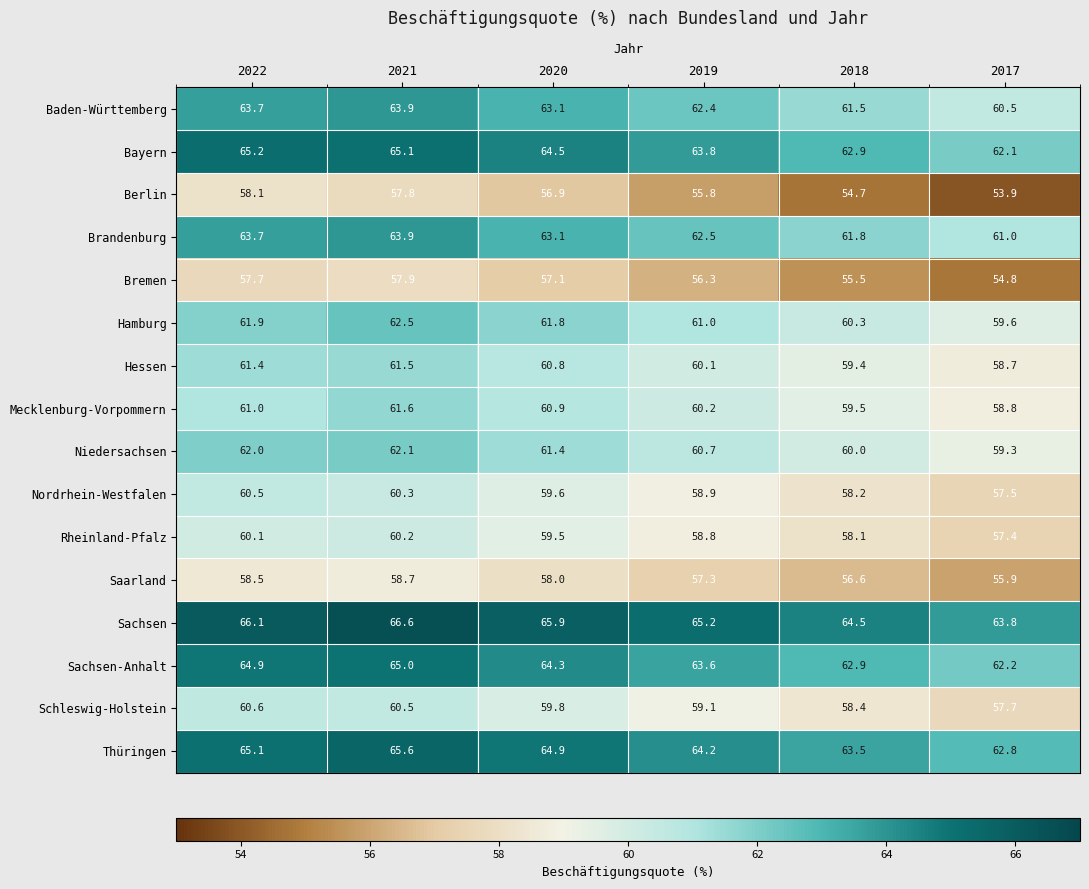

What is the total value across all series at 2018?

957.8